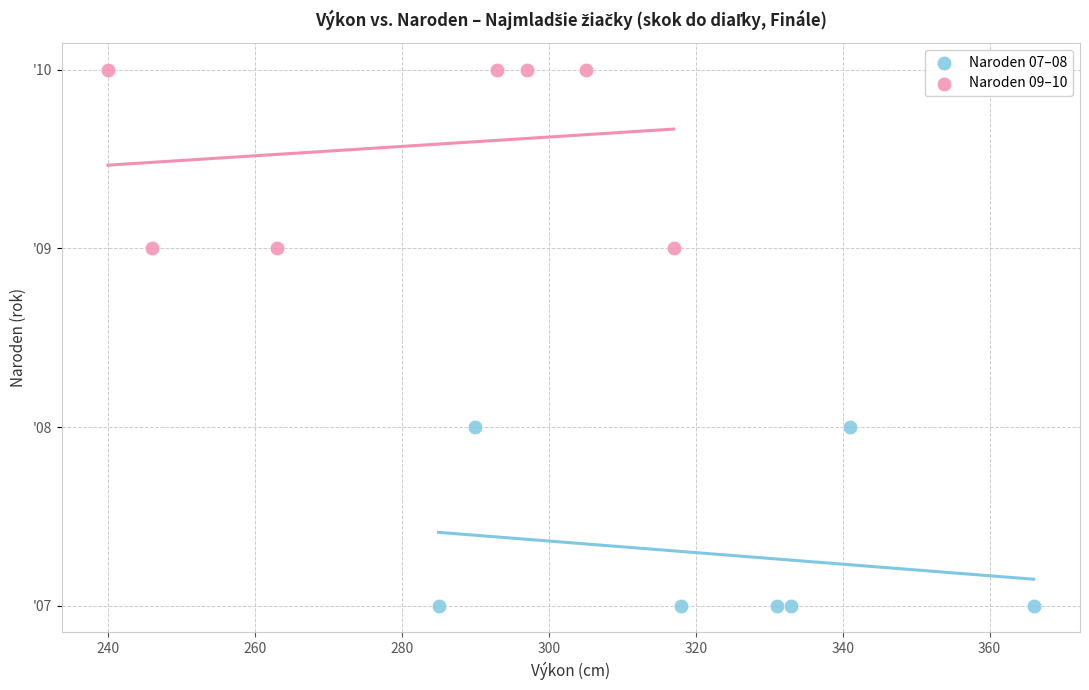

What are all the series names shown in the legend?

Naroden 07–08, Naroden 09–10